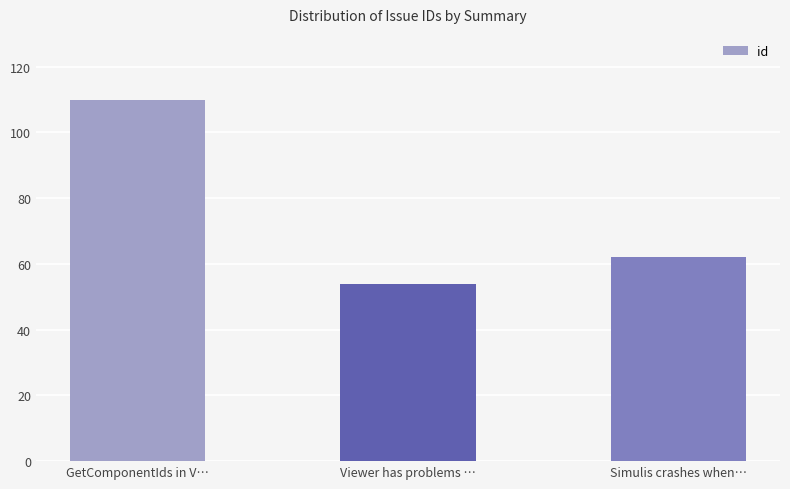

Reading right to left, transcribe all the data shown in this chart.

62	54	110